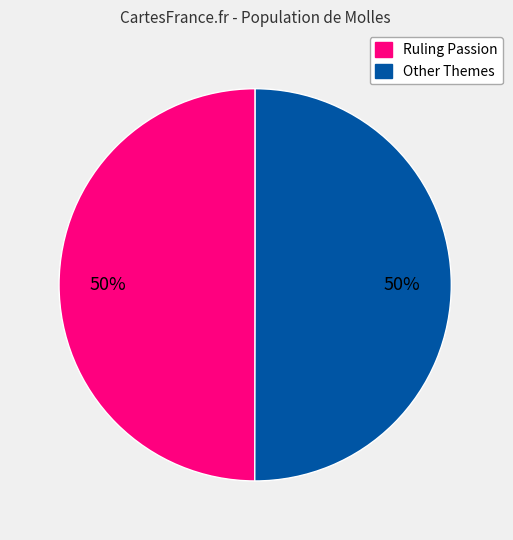

How many slices are in this pie chart?

2